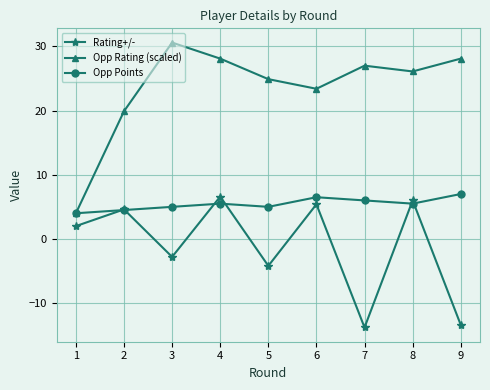

How many distinct data groups are displayed?

3